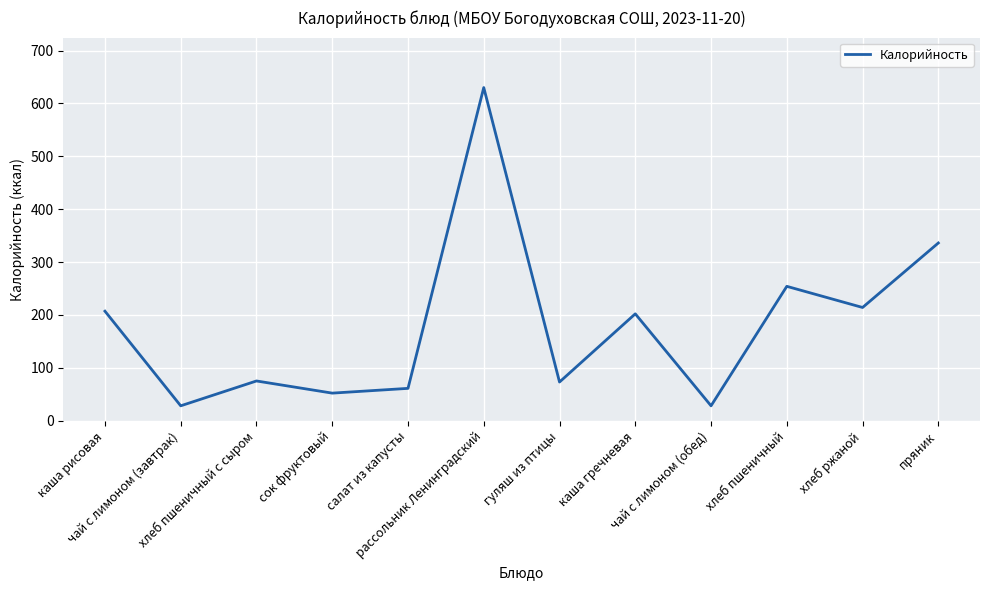

What is the sum of all values?

2160